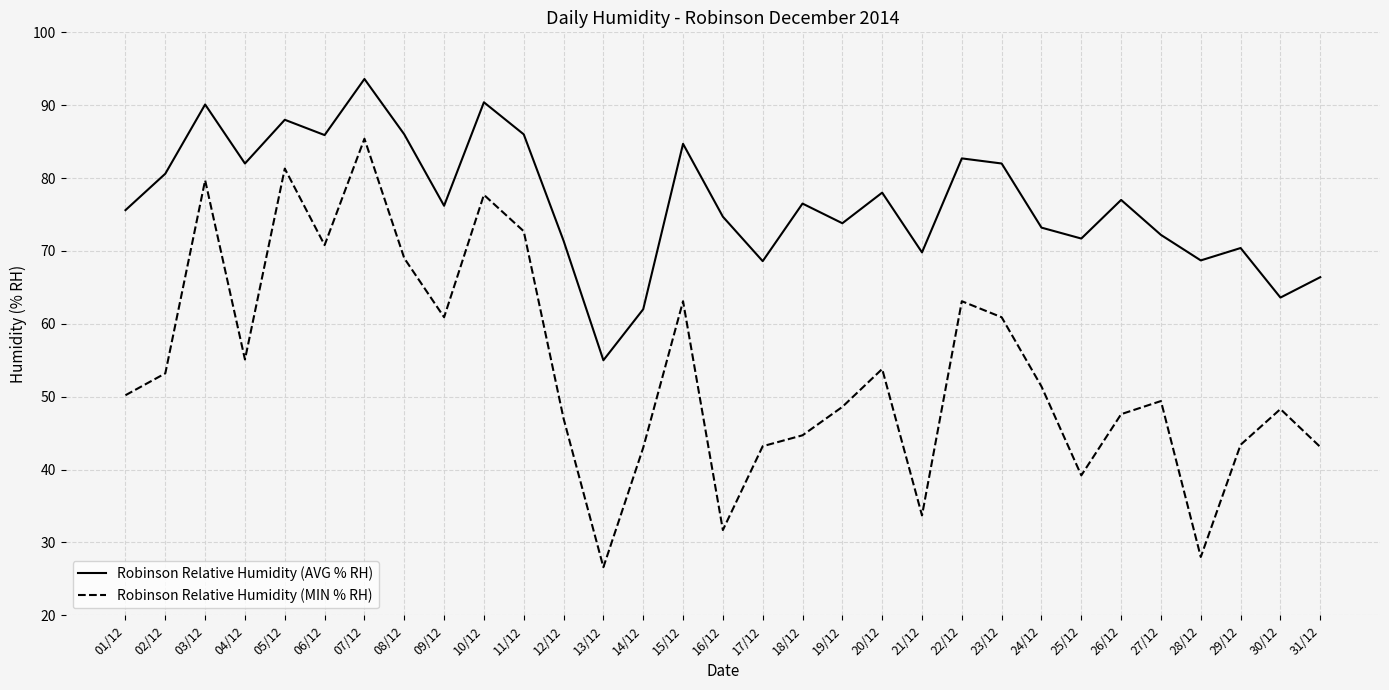

At 28/12, list the series in order from largest to smallest.

Robinson Relative Humidity (AVG % RH), Robinson Relative Humidity (MIN % RH)